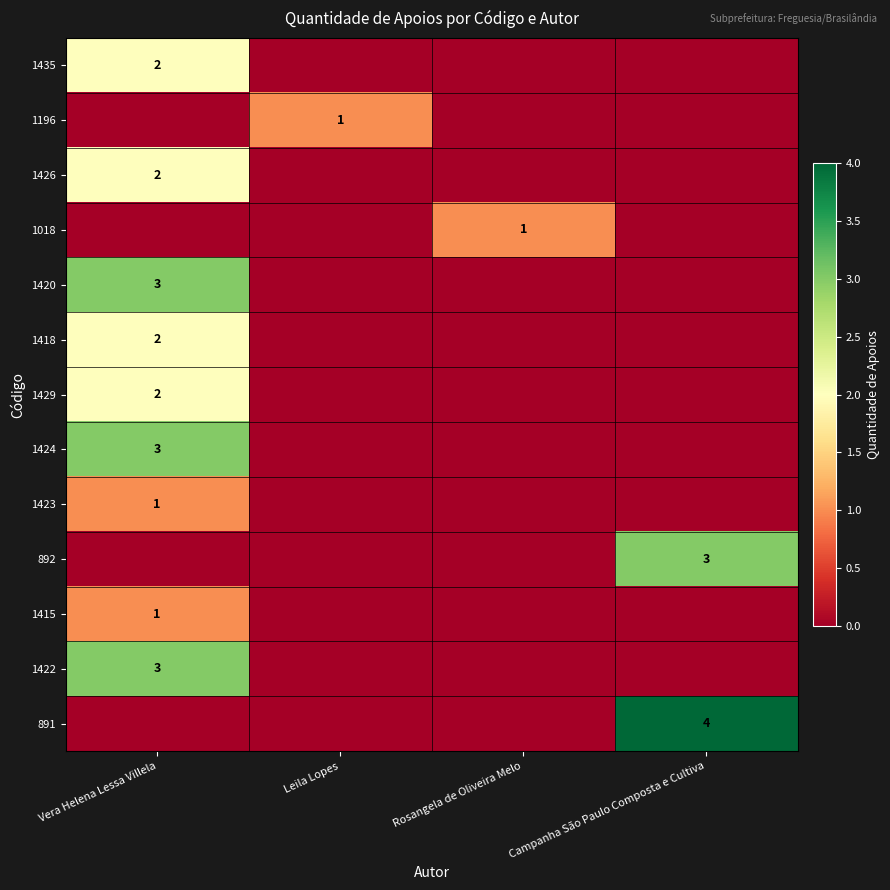

Is it true that 1429 equals 2 at Vera Helena Lessa Villela?

True